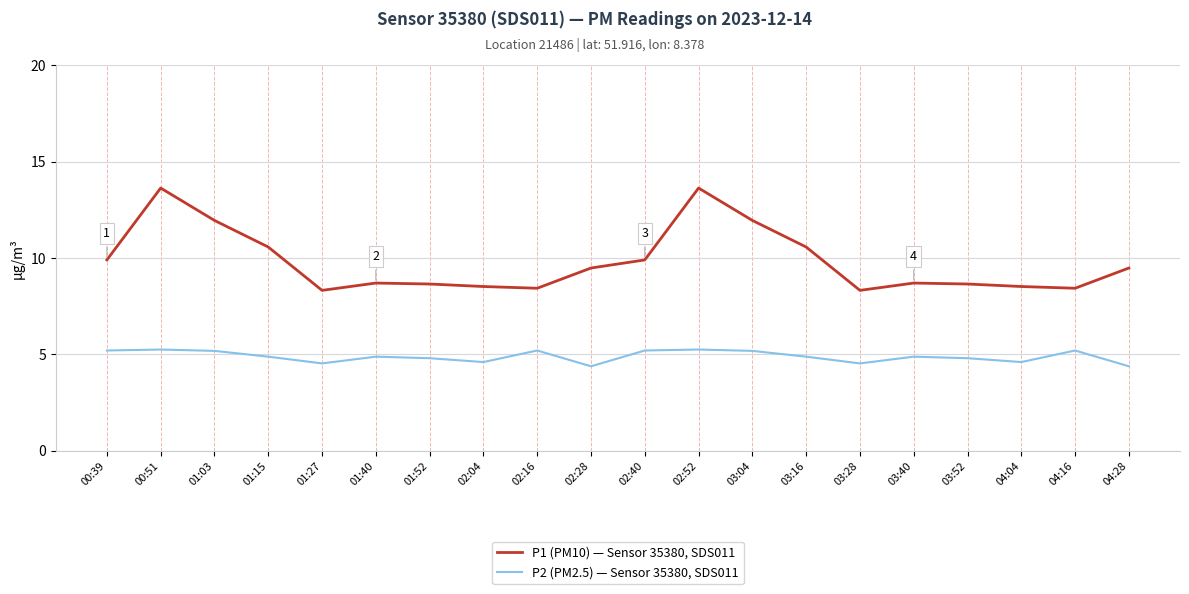

The value of P1 (PM10) — Sensor 35380, SDS011 at 03:16 is 10.6. True or false?

True